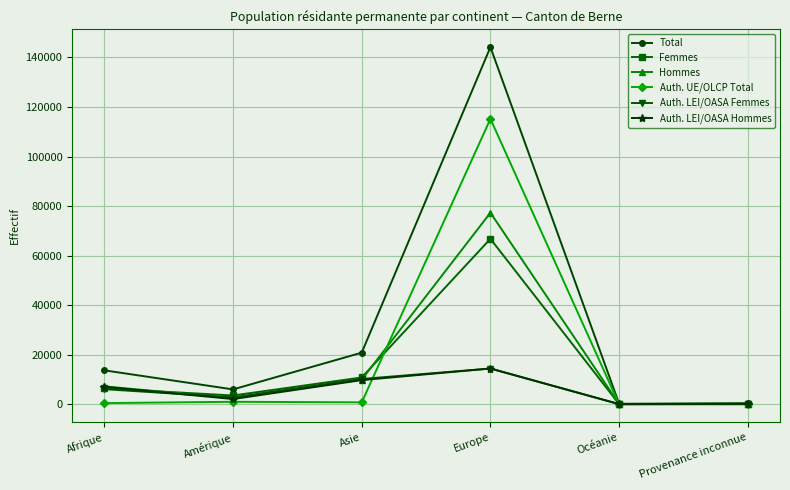

True or false: Auth. LEI/OASA Femmes has a value of 6137 at Afrique.

True